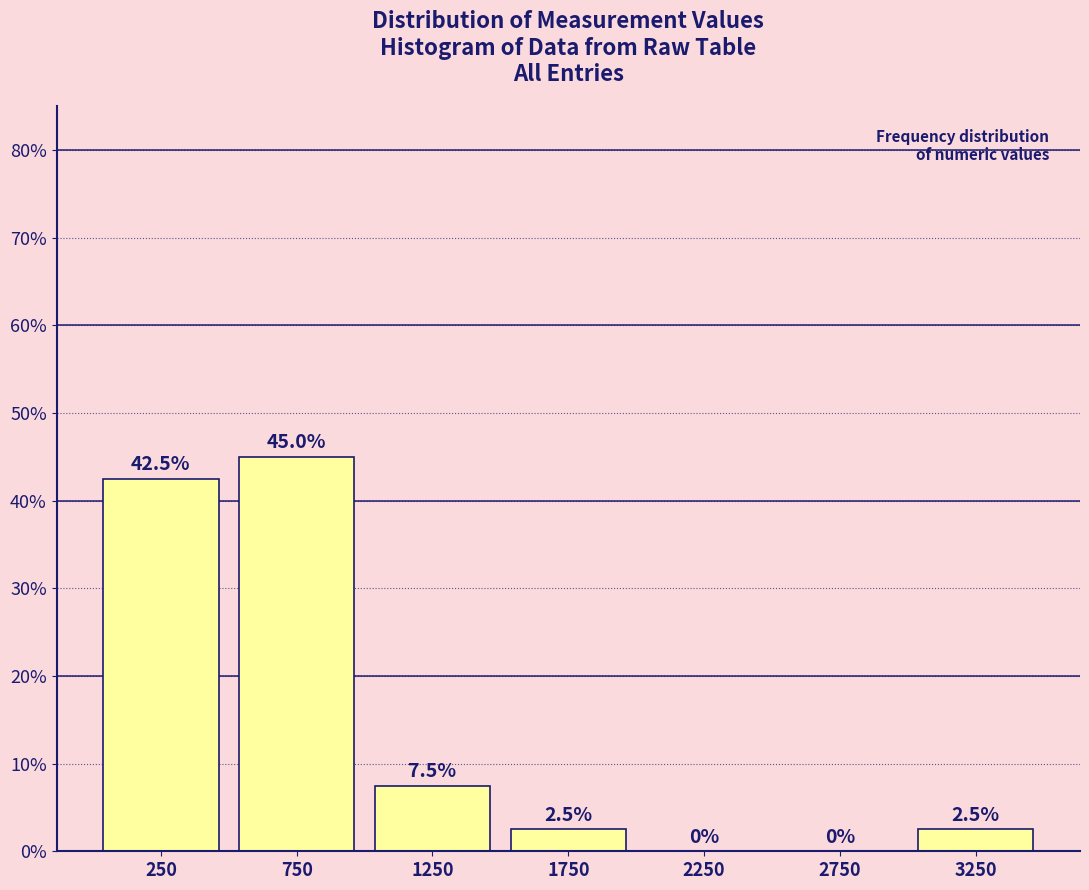

Reading left to right, list every bar in this chart as the range it spans on the x-axis followed by its height.

0 to 500: 42.5
500 to 1000: 45.0
1000 to 1500: 7.5
1500 to 2000: 2.5
2000 to 2500: 0.0
2500 to 3000: 0.0
3000 to 3500: 2.5